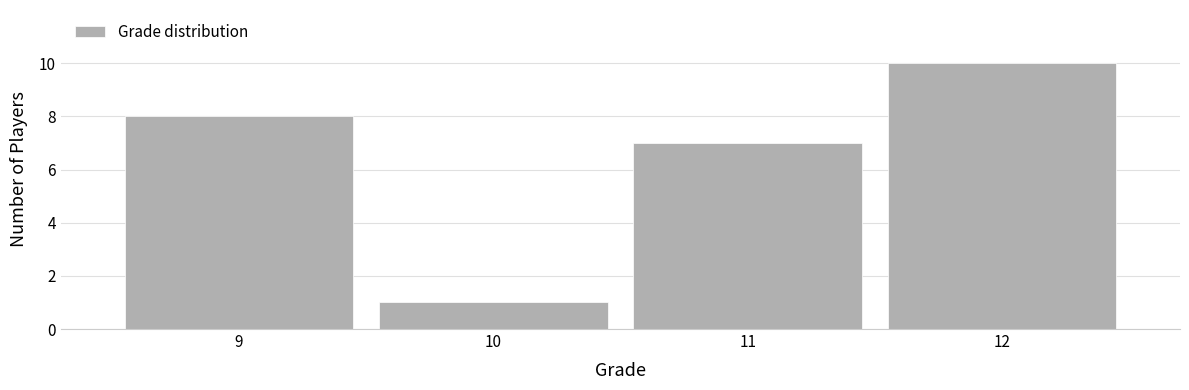

Reading left to right, list all the values displayed in this chart.

9=8	10=1	11=7	12=10